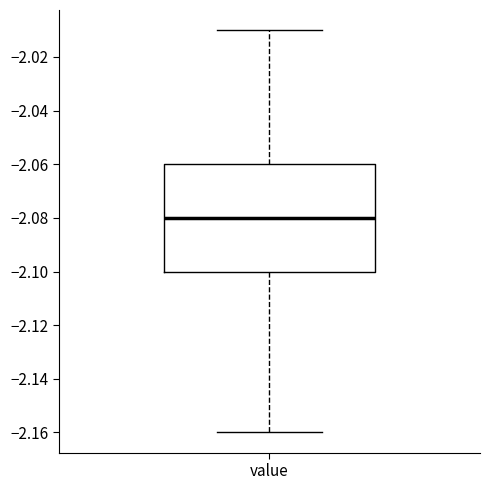

Read this box plot against the y-axis: the position of the median line, the range covered by the box, and the ends of both whiskers. The values are not printed on the chart, so give them approximately, as read against the axis.

median -2.08, box -2.10 to -2.06, whiskers -2.16 to -2.01